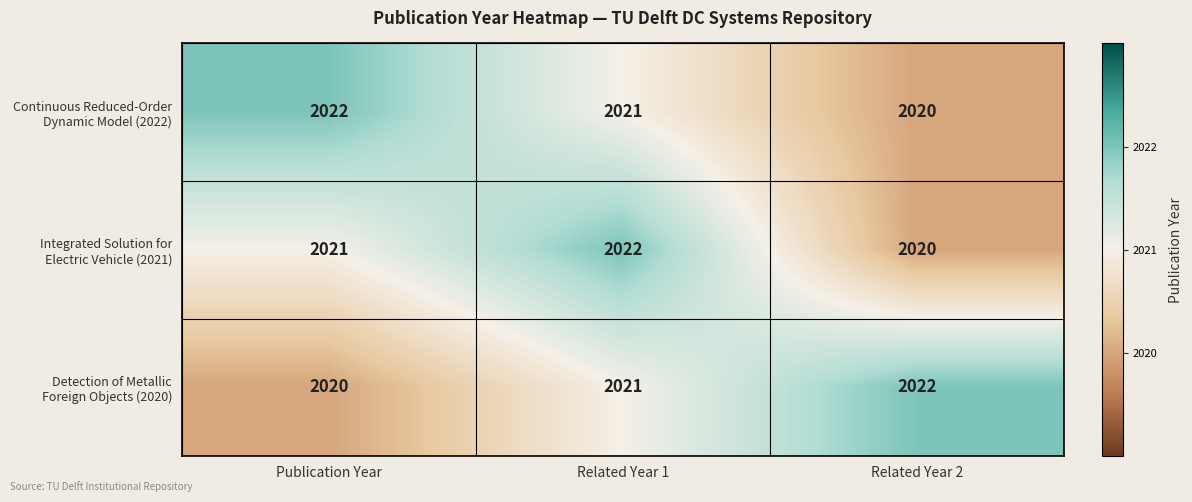

What is the minimum value shown in the chart?

2020